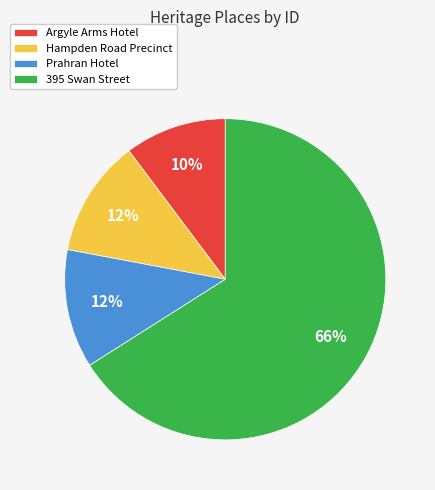

To the nearest percent, what is the average slice percentage?

25%